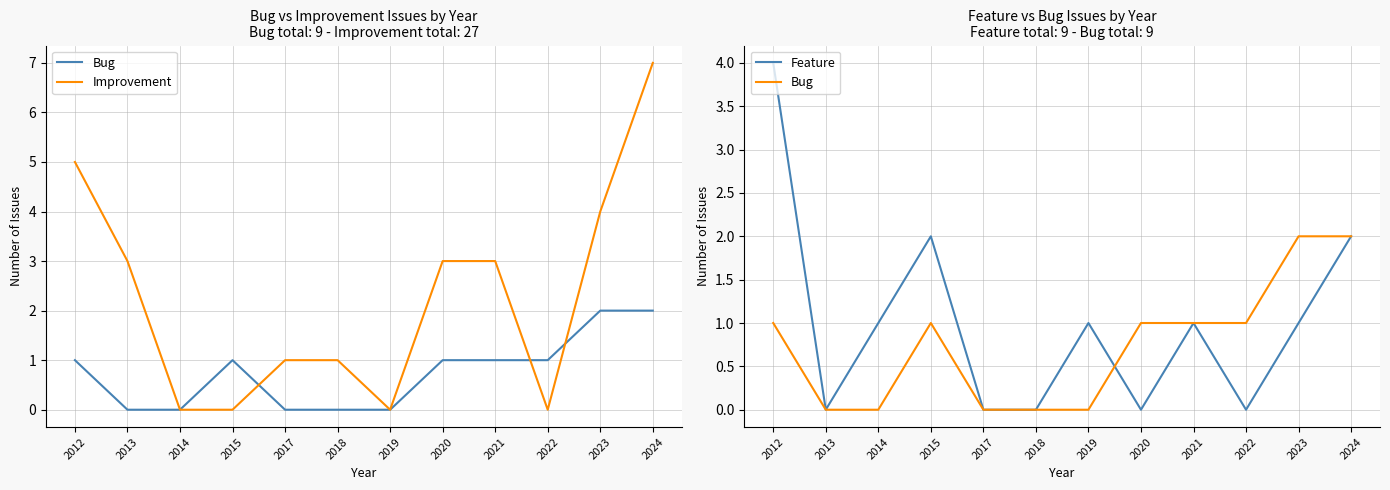

How many intersections are there between Feature and Bug?

1